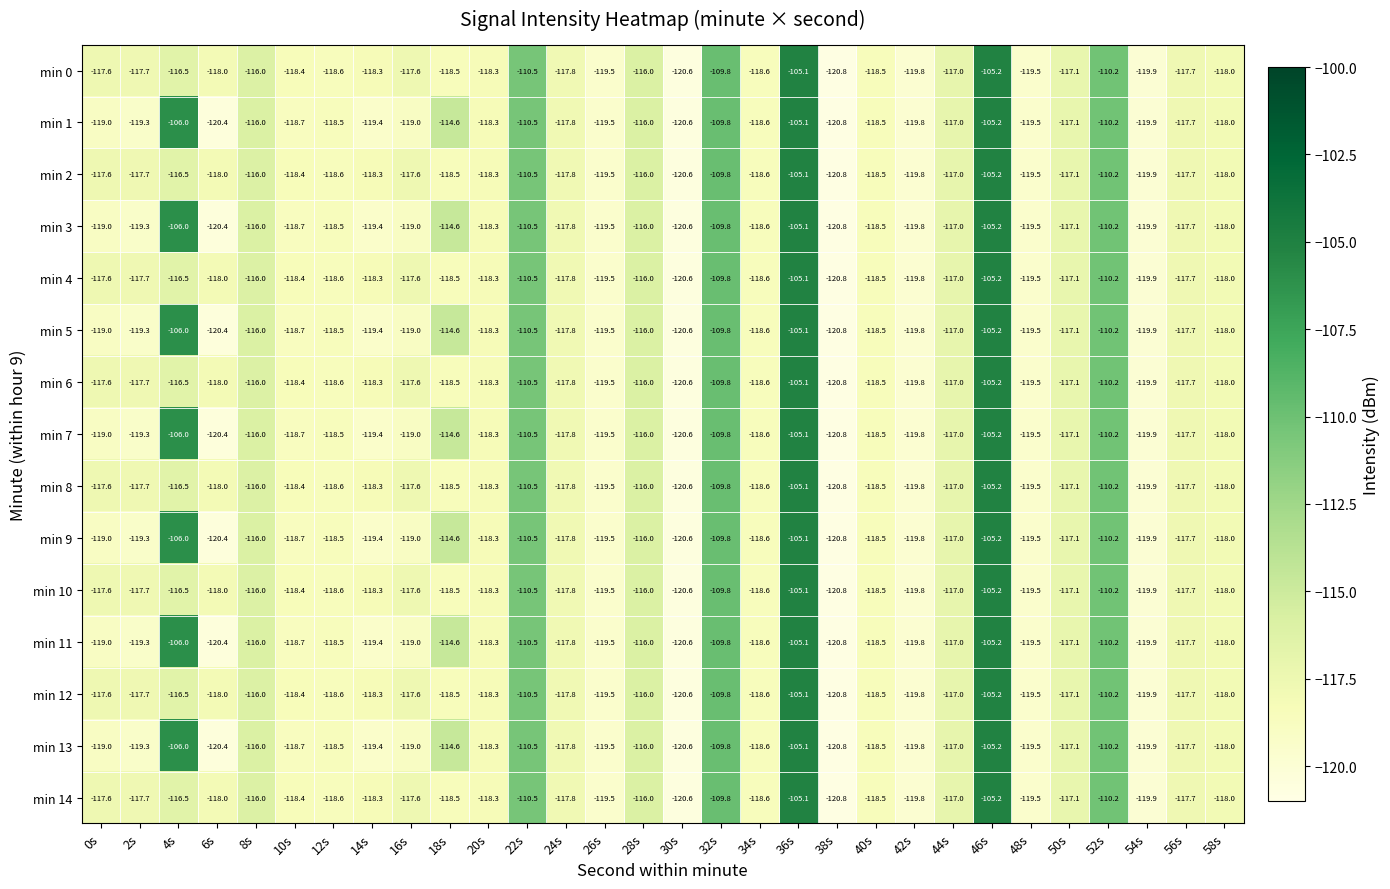

What is the average value of the min 8 series?

-116.6